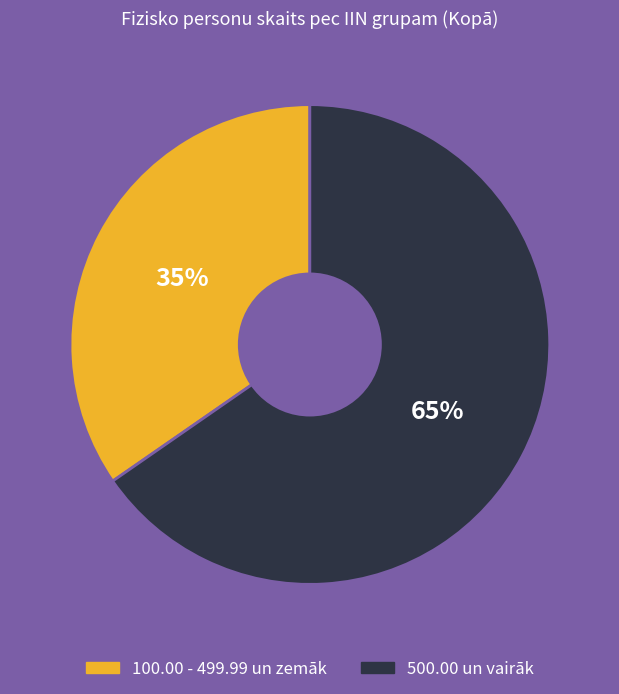

Is there a majority slice in this chart?

Yes